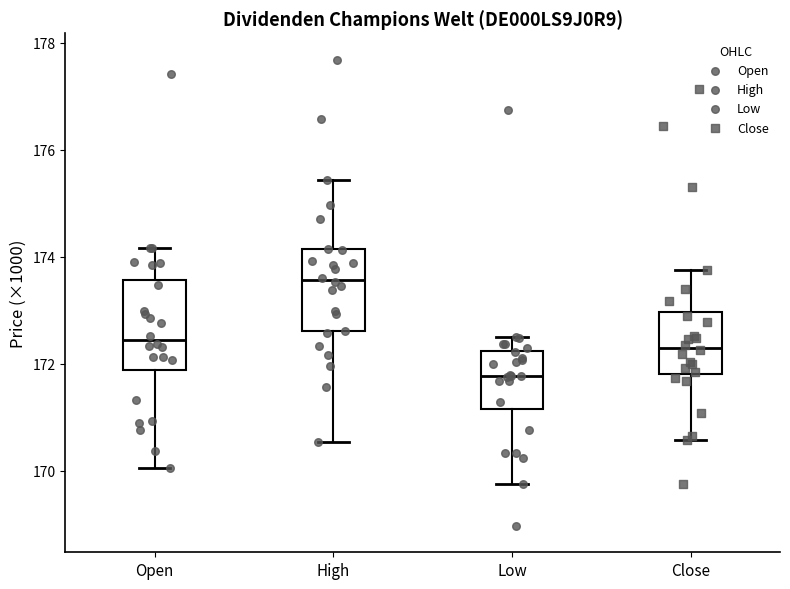

Which box's median line is the lowest?

Low